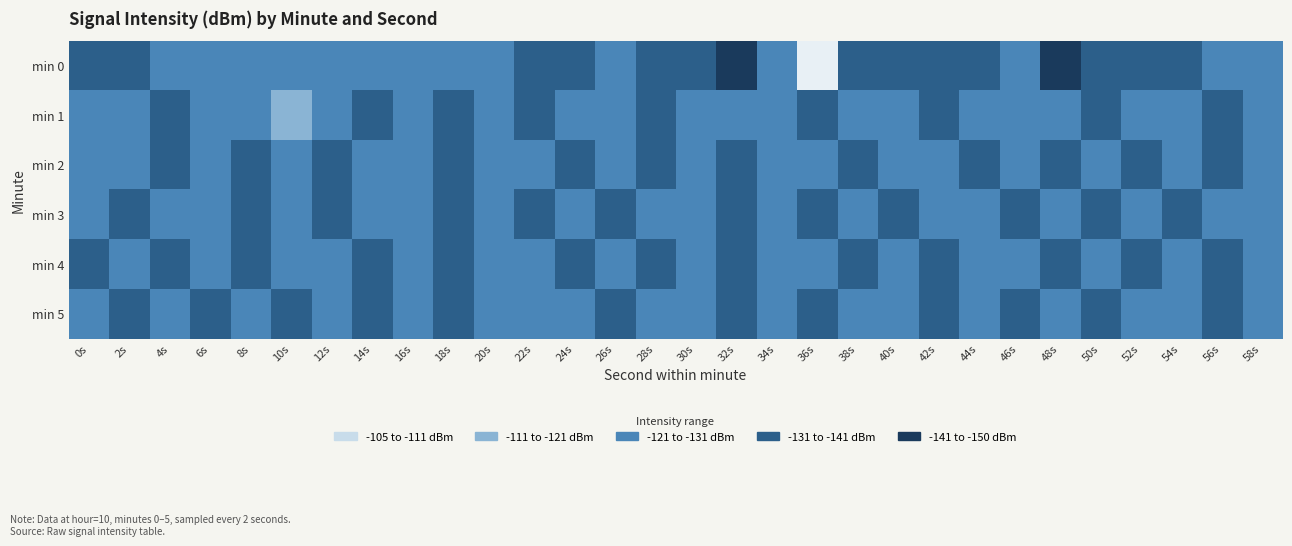

What is the maximum value shown in the chart?

-107.0